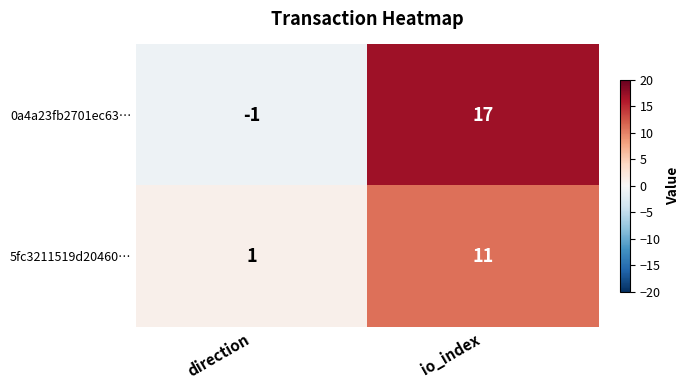

Reading left to right, what are all the values shown in this chart?

0a4a23fb2701ec63…: -1	17
5fc3211519d20460…: 1	11